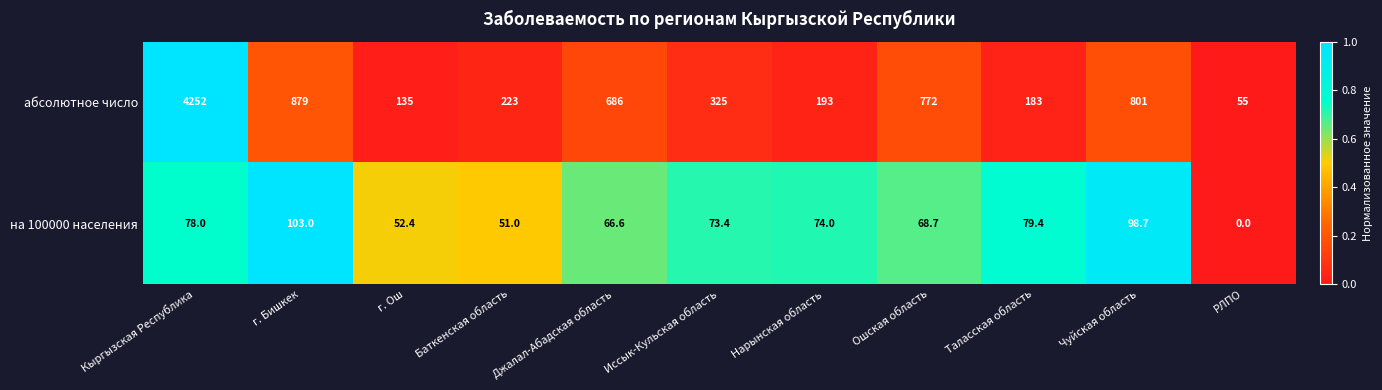

What is the difference between the highest and lowest values at Иссык-Кульская область?

251.6